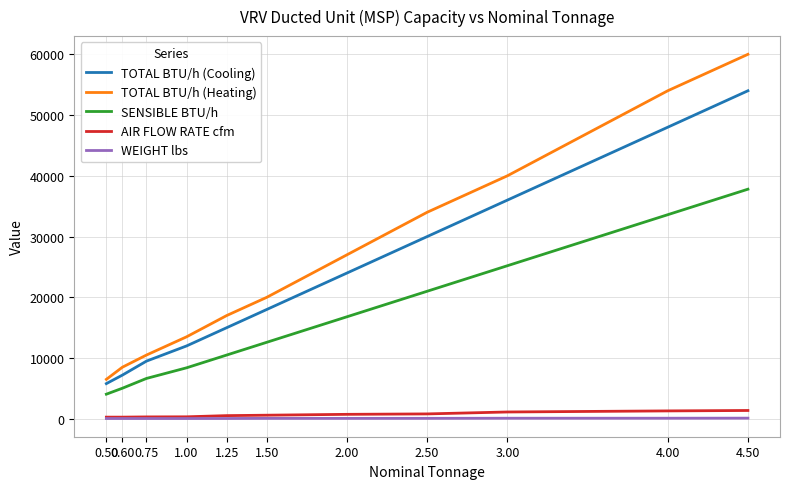

What is the minimum value for AIR FLOW RATE cfm?

281